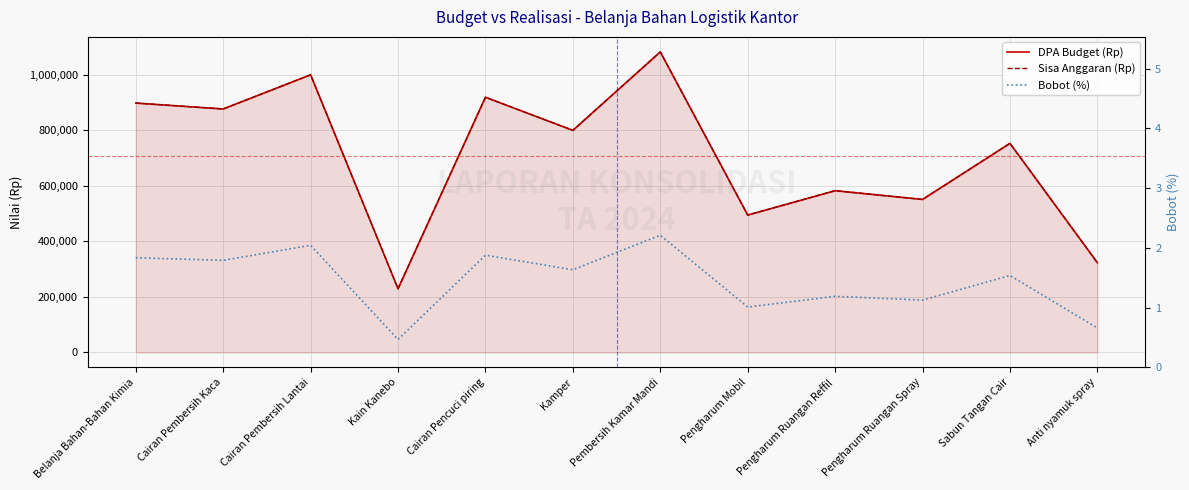

What are all the series names shown in the legend?

DPA Budget (Rp), Sisa Anggaran (Rp), Bobot (%)